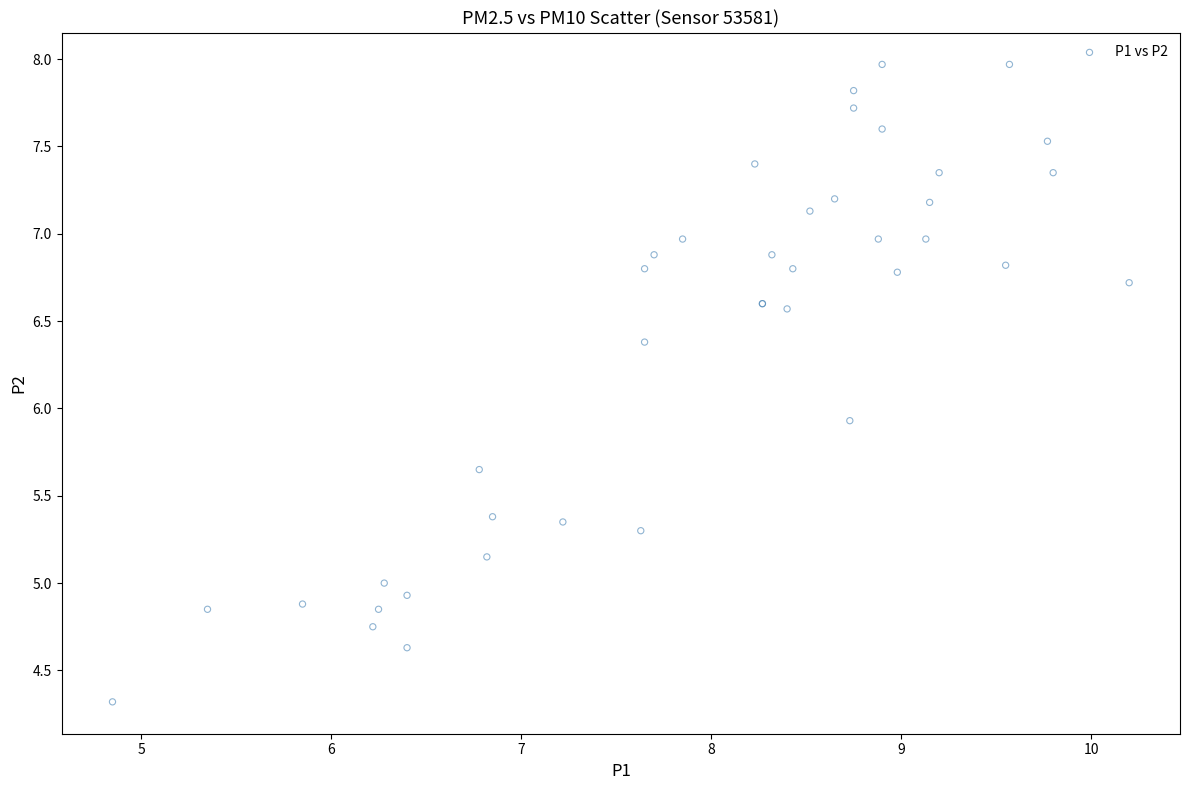

What Y value in the scatter plot is closest to 6?

5.9